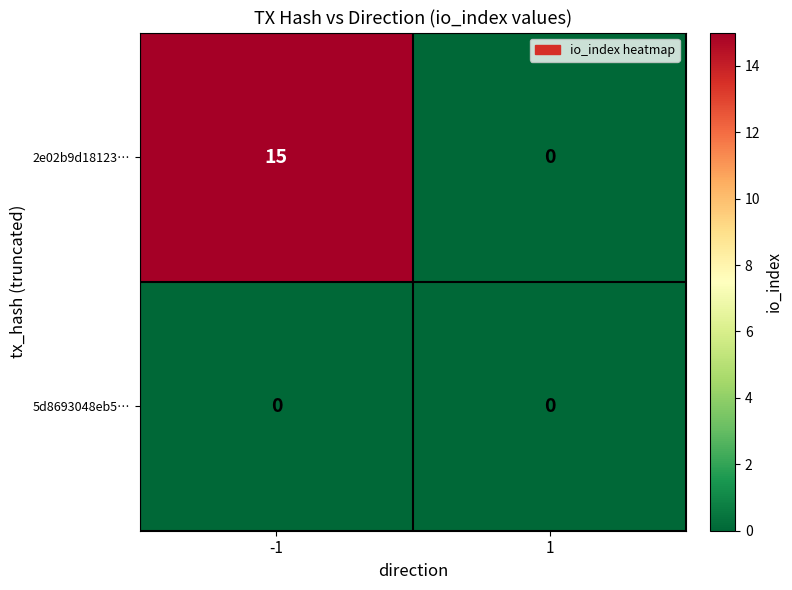

List the series in order of their overall mean, lowest first.

5d8693048eb5…, 2e02b9d18123…